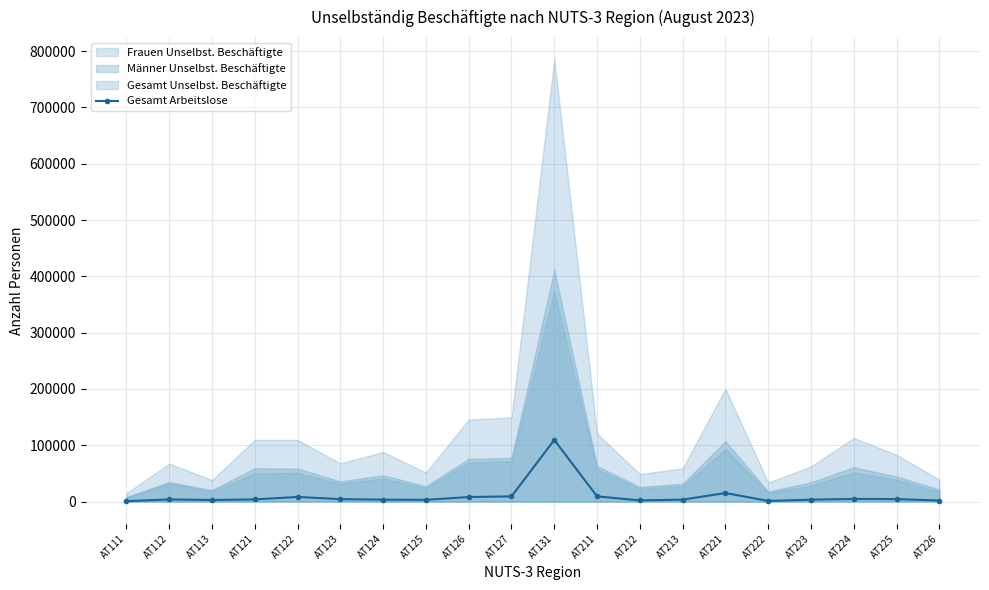

Between AT226 and AT123, which is larger?

AT123